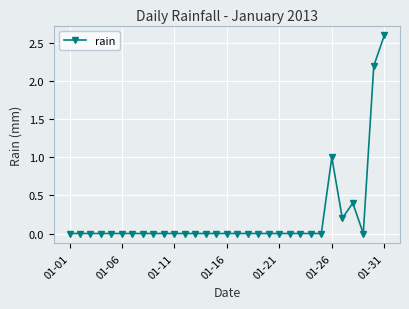

What is the greatest value displayed?

2.6